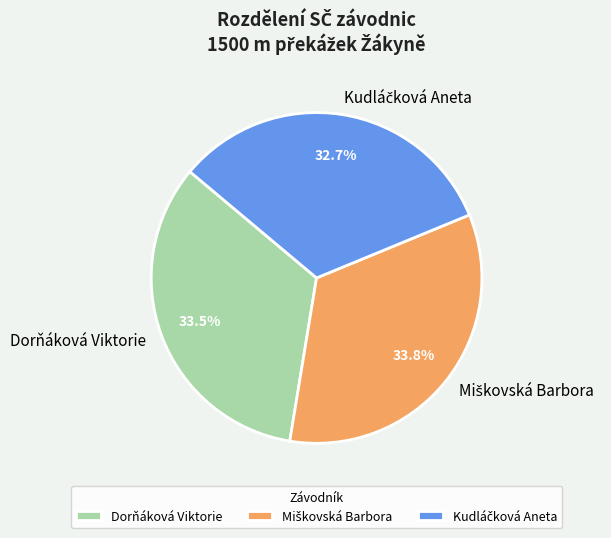

Is there any slice that represents more than half of the pie?

No